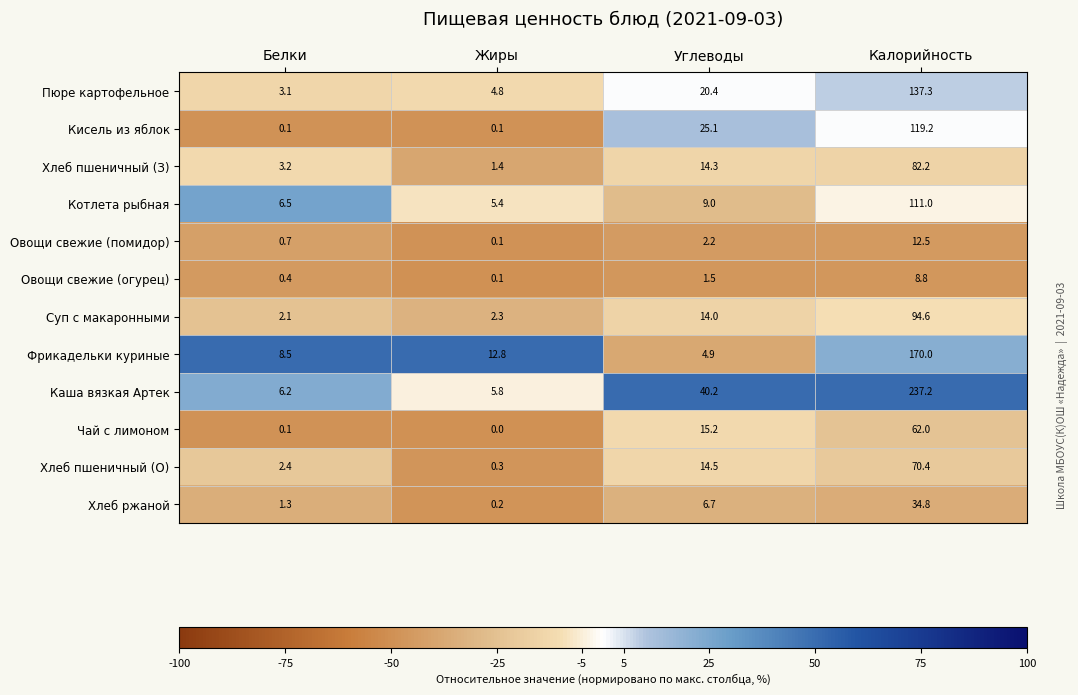

What is the spread (max minus min) of values at Углеводы?

38.7